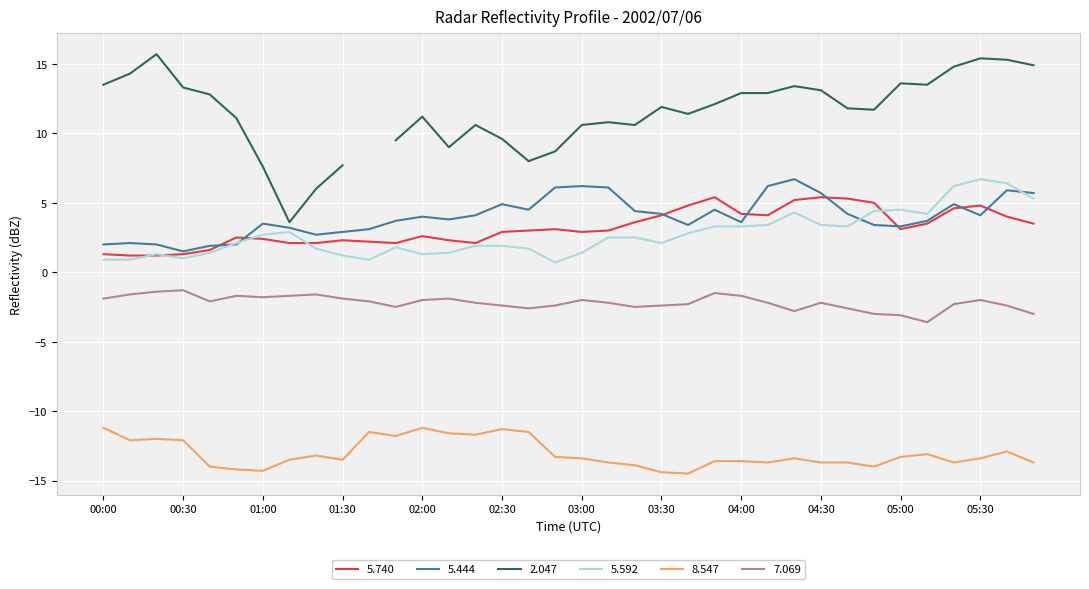

True or false: 5.444 and 7.069 cross at least once.

False